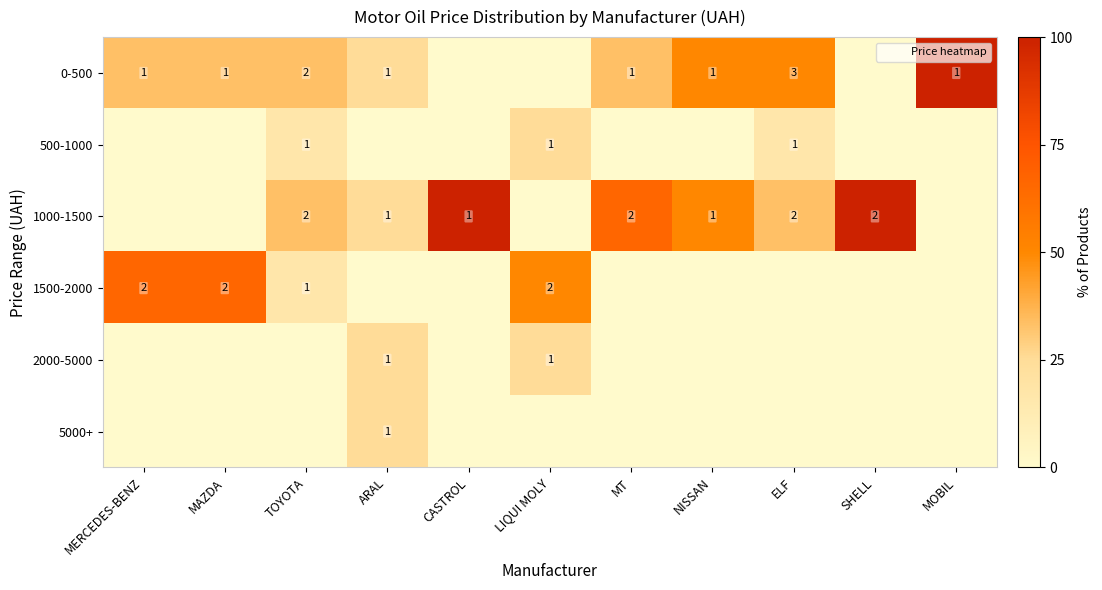

True or false: 0-500 has a value of 2 at TOYOTA.

True